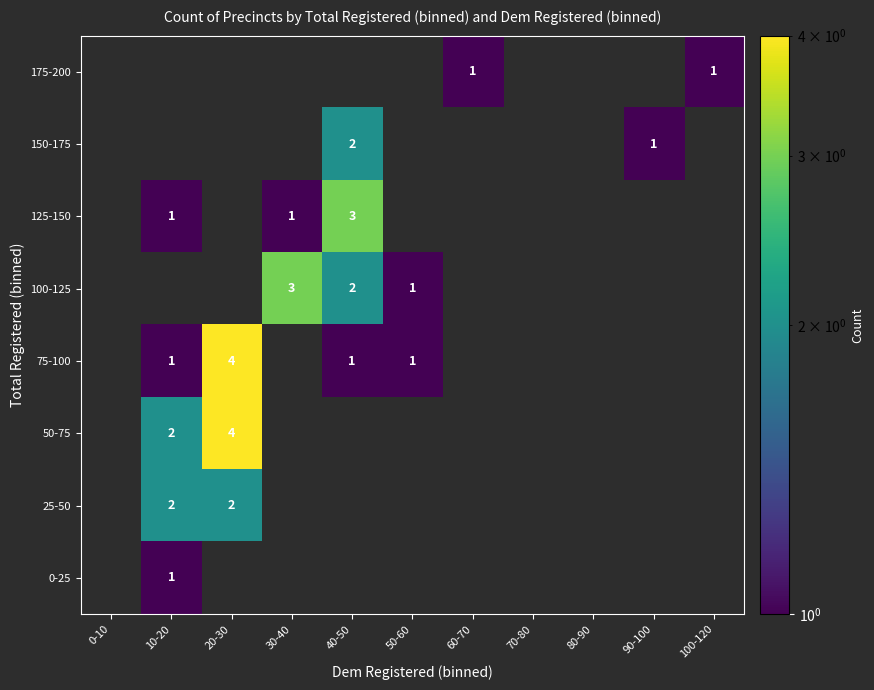

The value of 25-50 at 70-80 is 1. True or false?

False